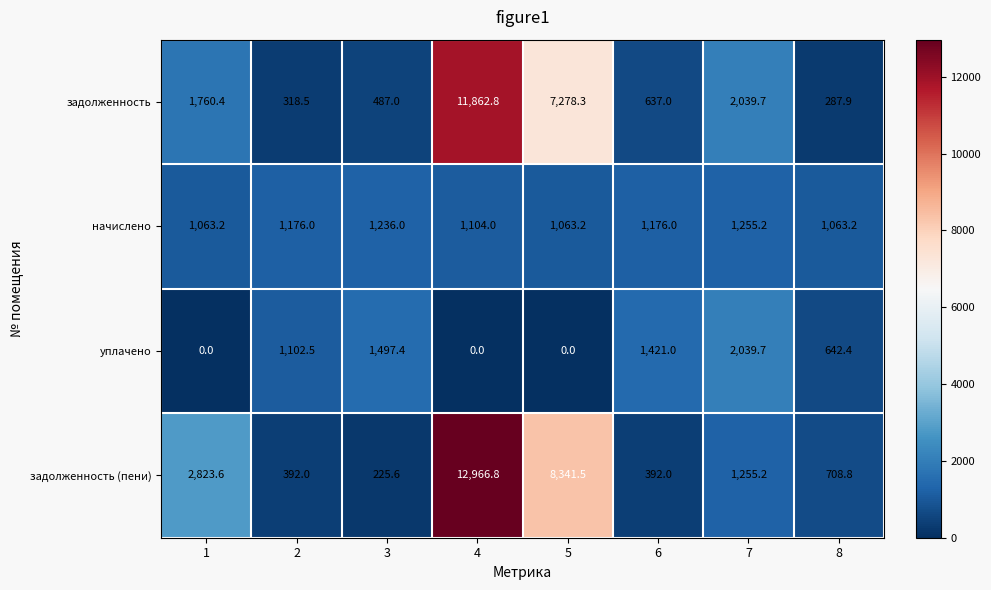

Which series has the largest range (max minus min)?

задолженность (пени)